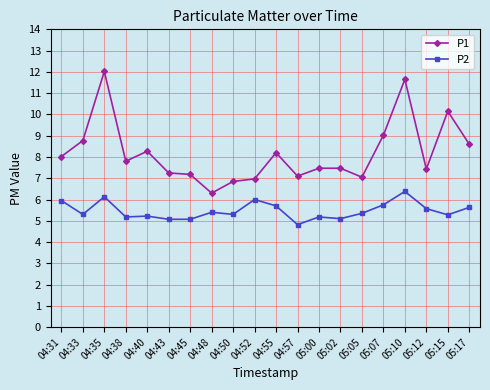

What position from the right is 04:43?

15